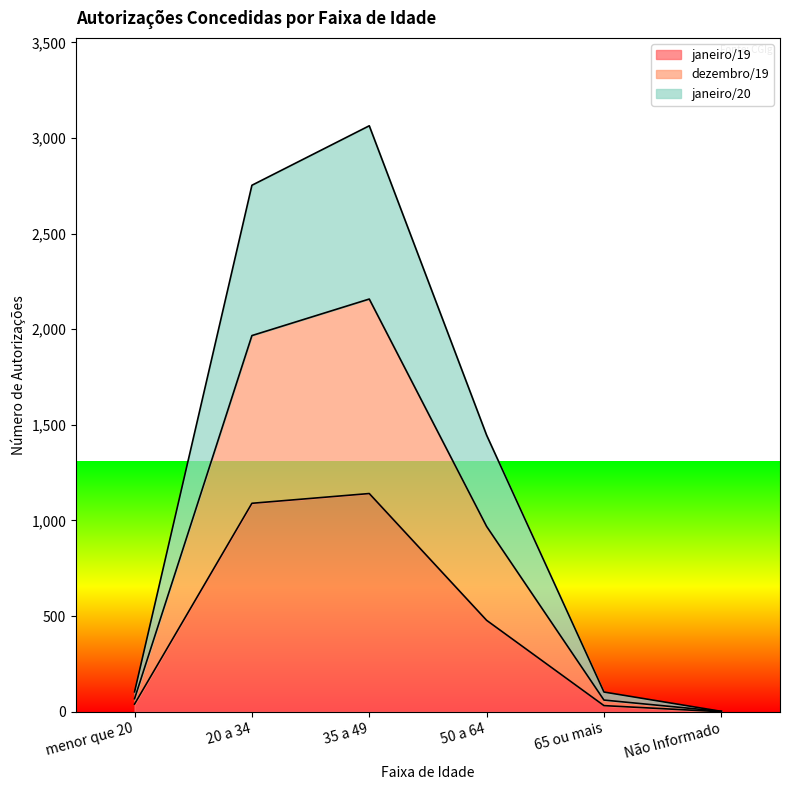

At which category is the sum across all series the highest?

35 a 49